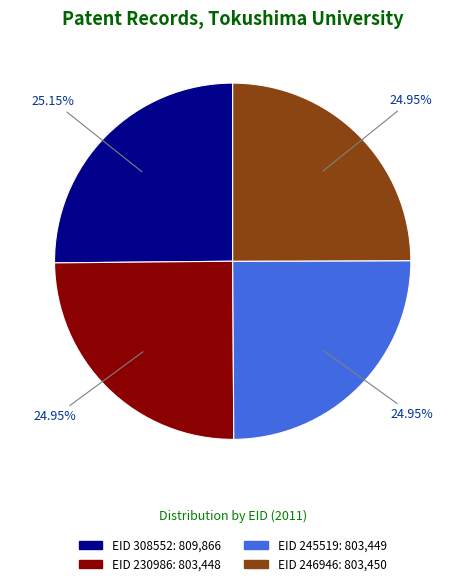

Is there a majority slice in this chart?

No